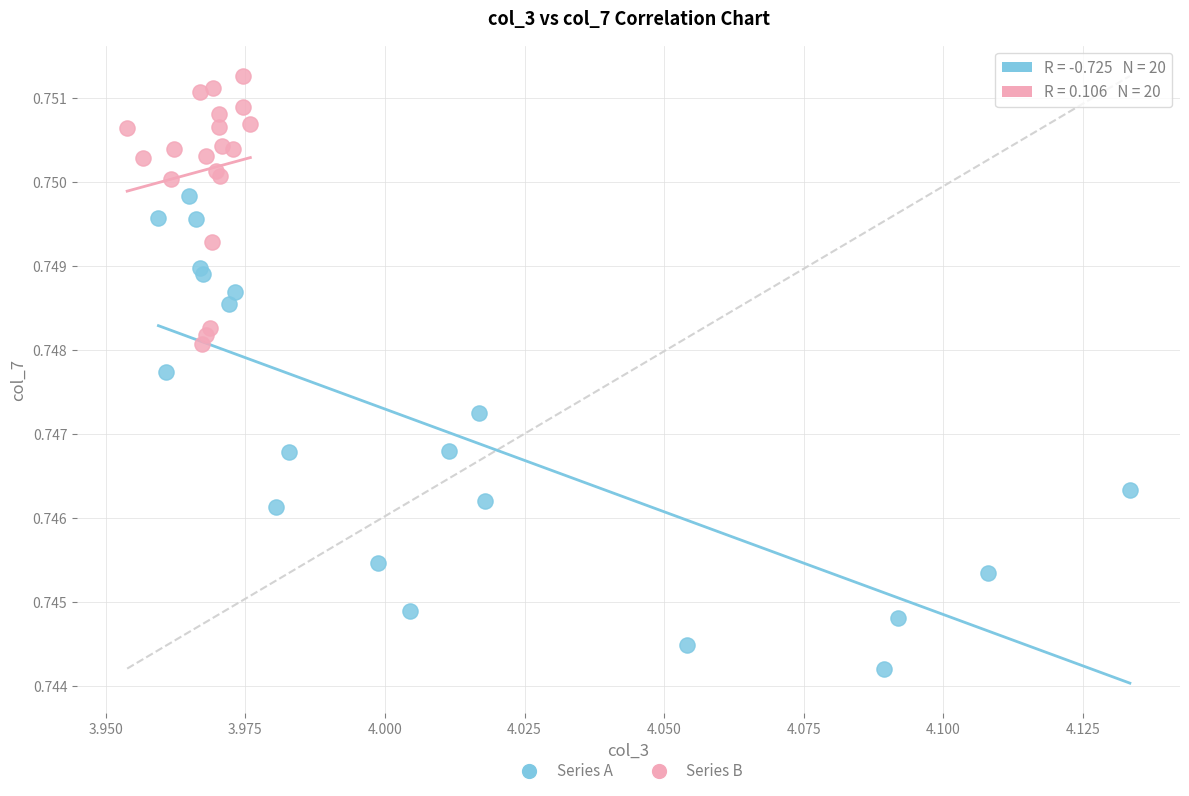

Which series has the widest spread of Y values?

Series A